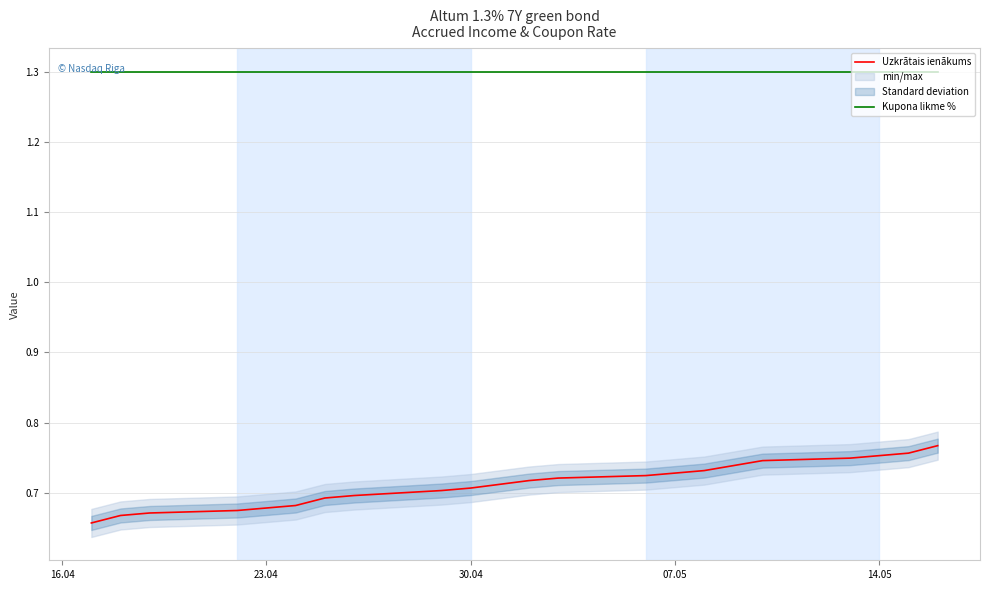

Which series has the largest total across all categories?

Kupona likme %